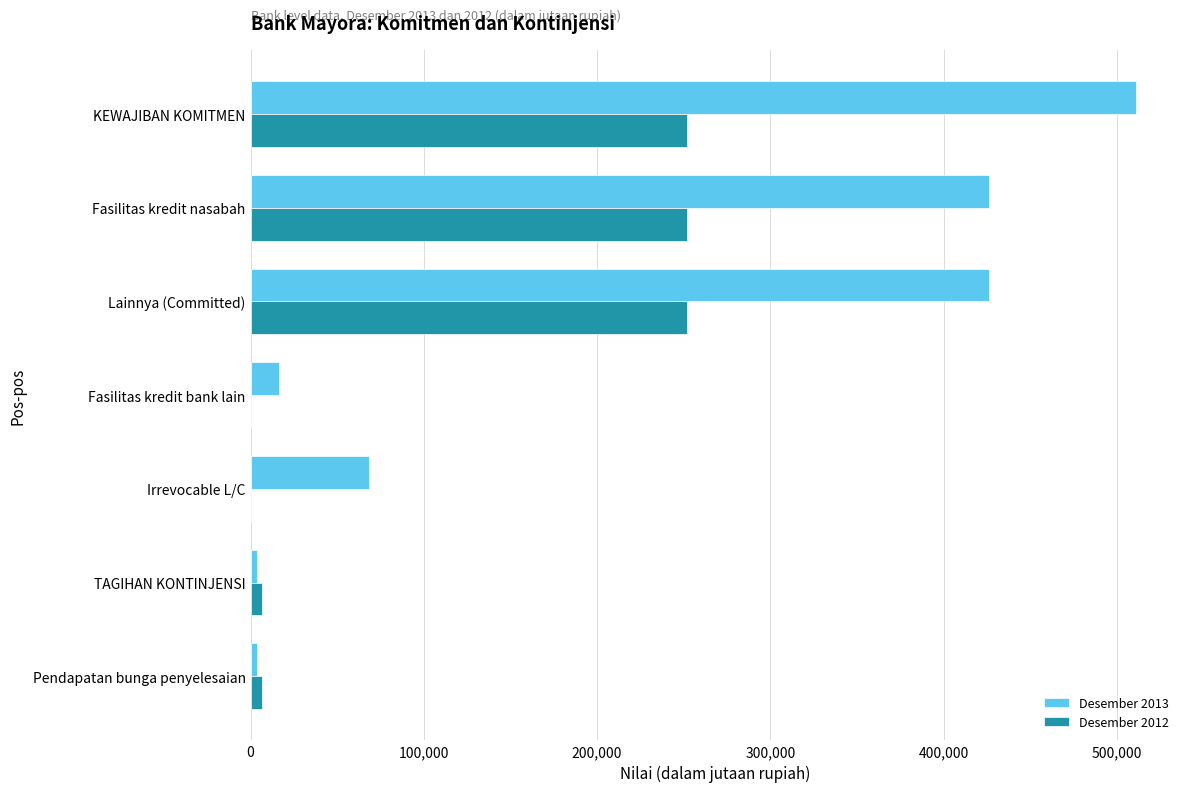

True or false: Desember 2012 has a value of -119876 at Fasilitas kredit bank lain.

False